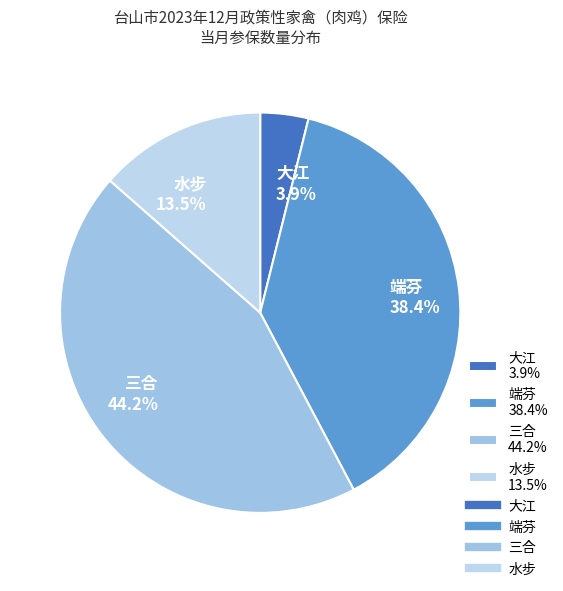

To the nearest percent, what is the average slice percentage?

25%